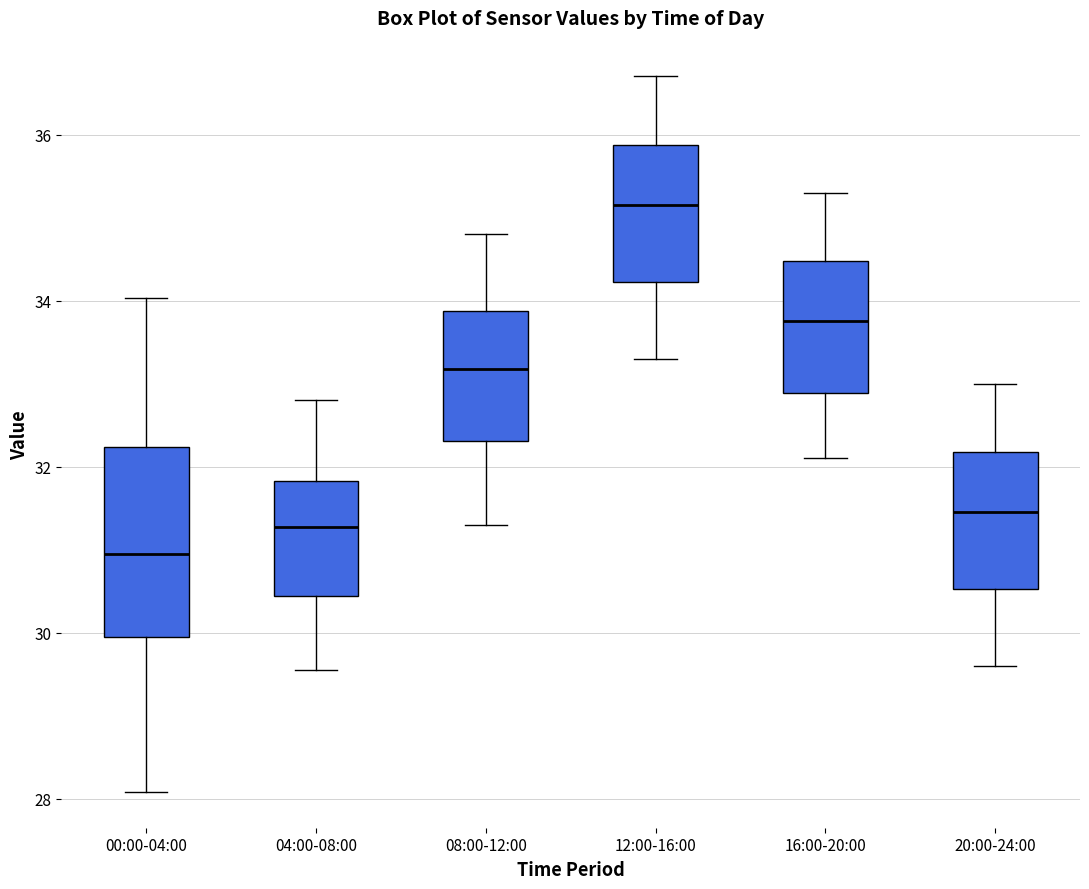

Which box is the tallest, from its lower edge to its upper edge?

00:00-04:00